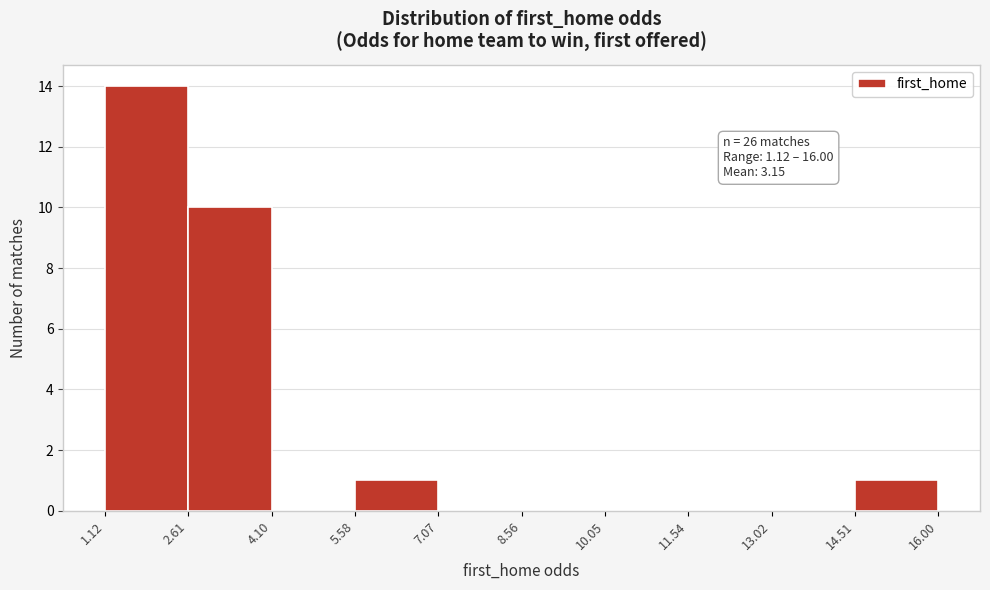

Over which range of the x-axis is the bar tallest?

1.12 to 2.61